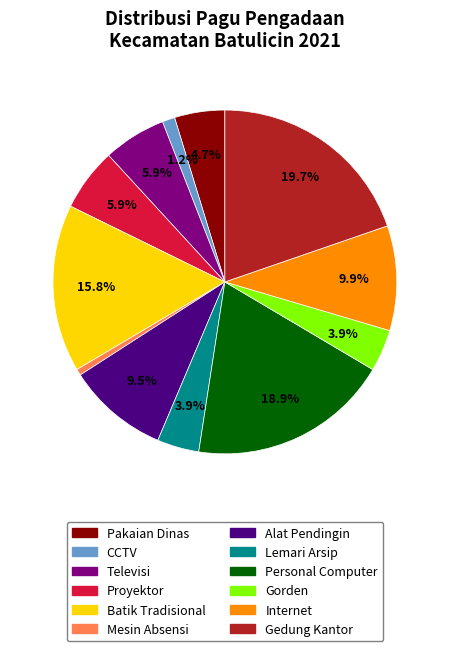

Does any single category account for the majority?

No